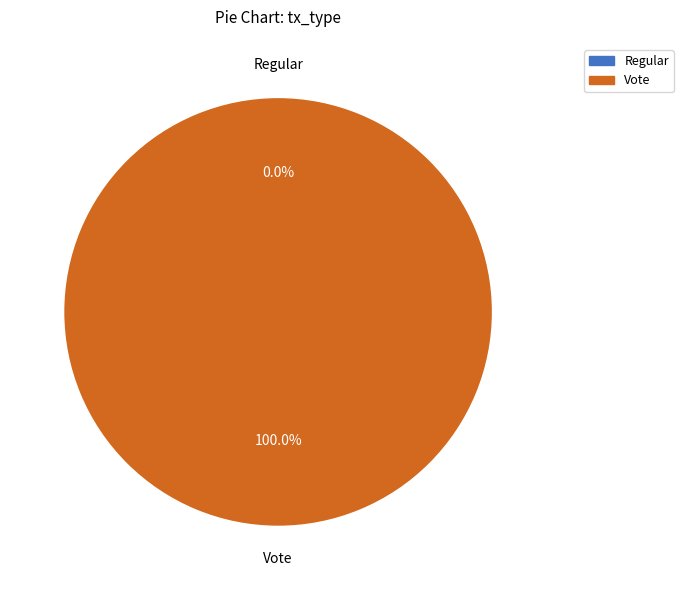

Which category has the smallest portion of the pie?

Regular